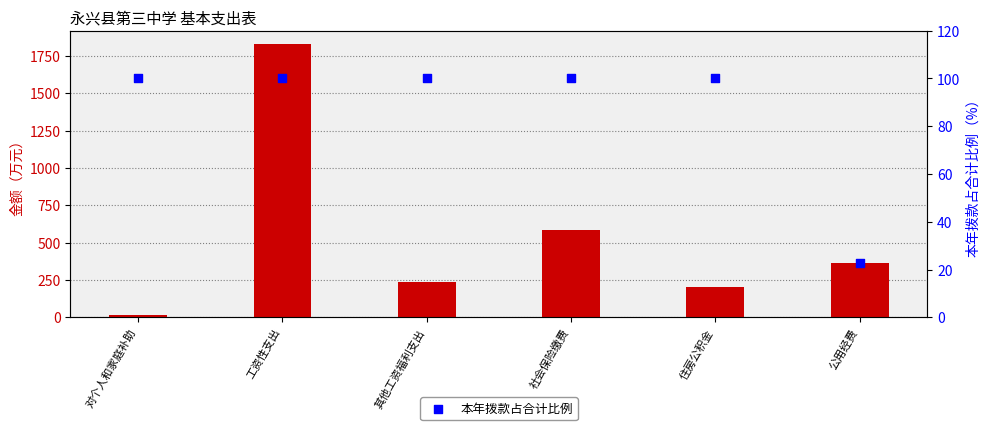

At how many categories does at least one series exceed 1146?

1